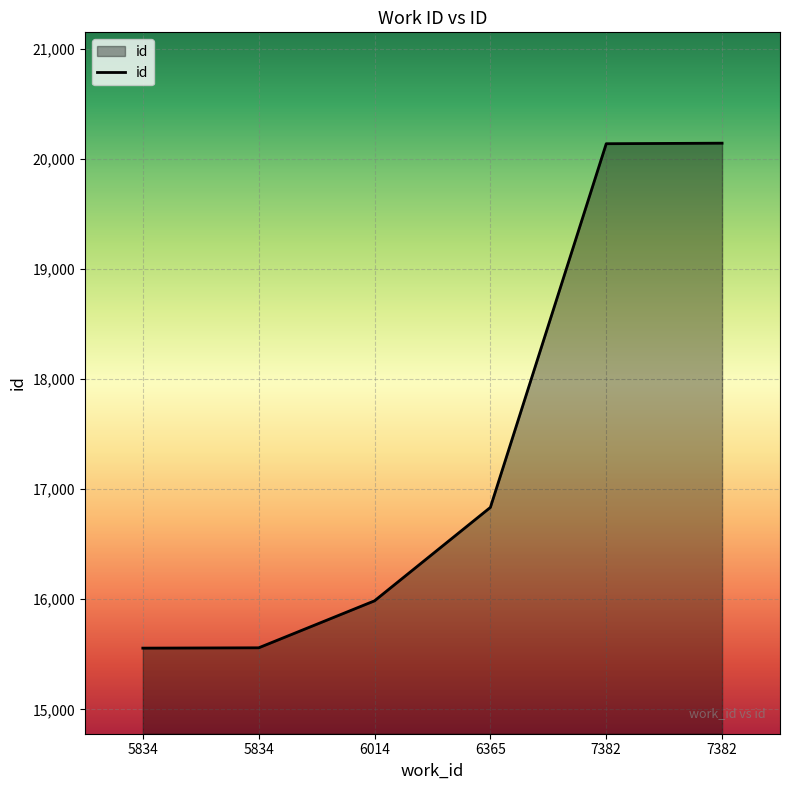

What is the value of the 6th point from the left?

20140